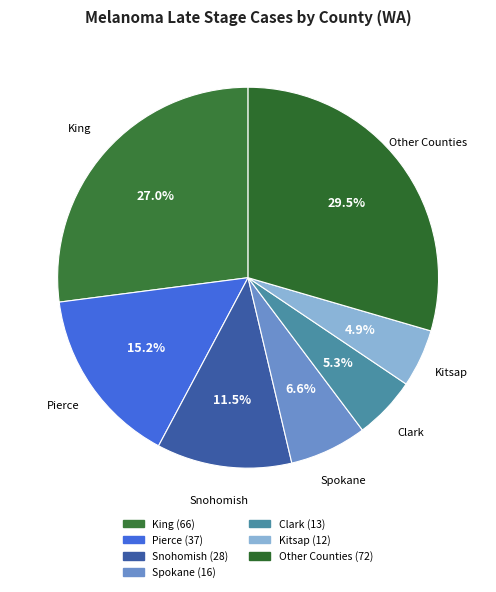

How many segments does this pie chart have?

7